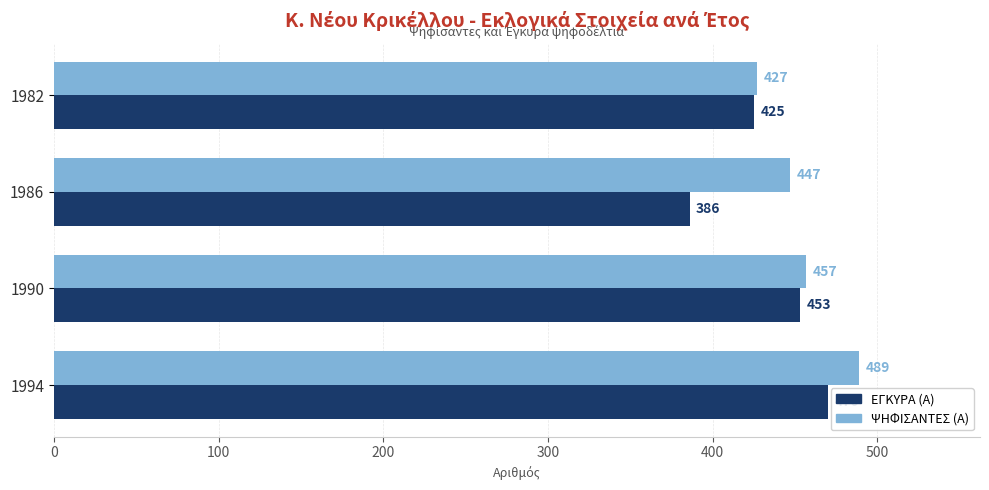

What is the difference between the maximum and minimum values in the ΨΗΦΙΣΑΝΤΕΣ (Α) series?

62